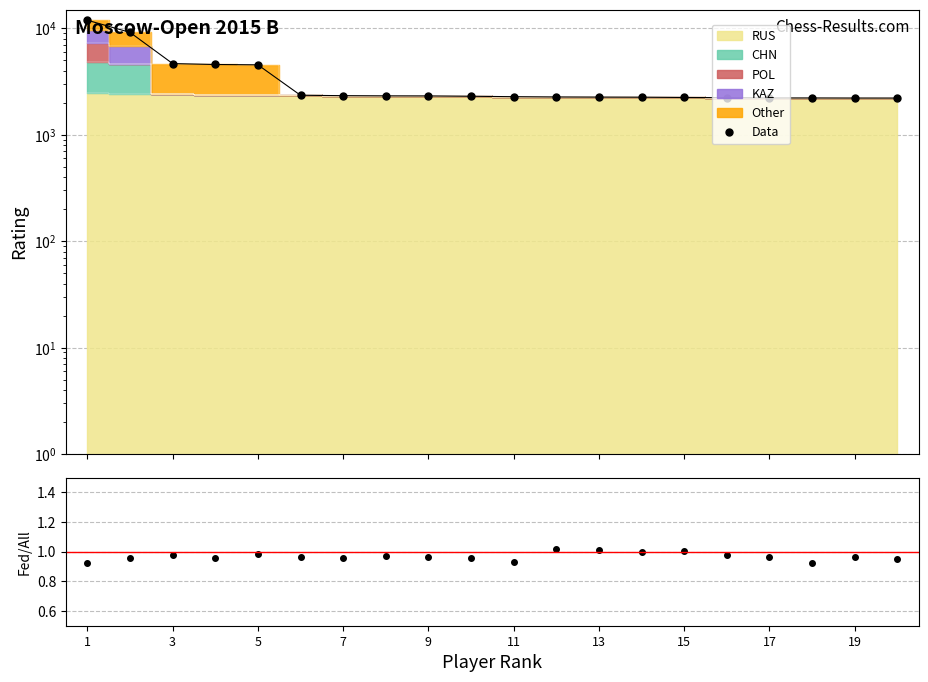

Which series has the widest spread of values?

Data